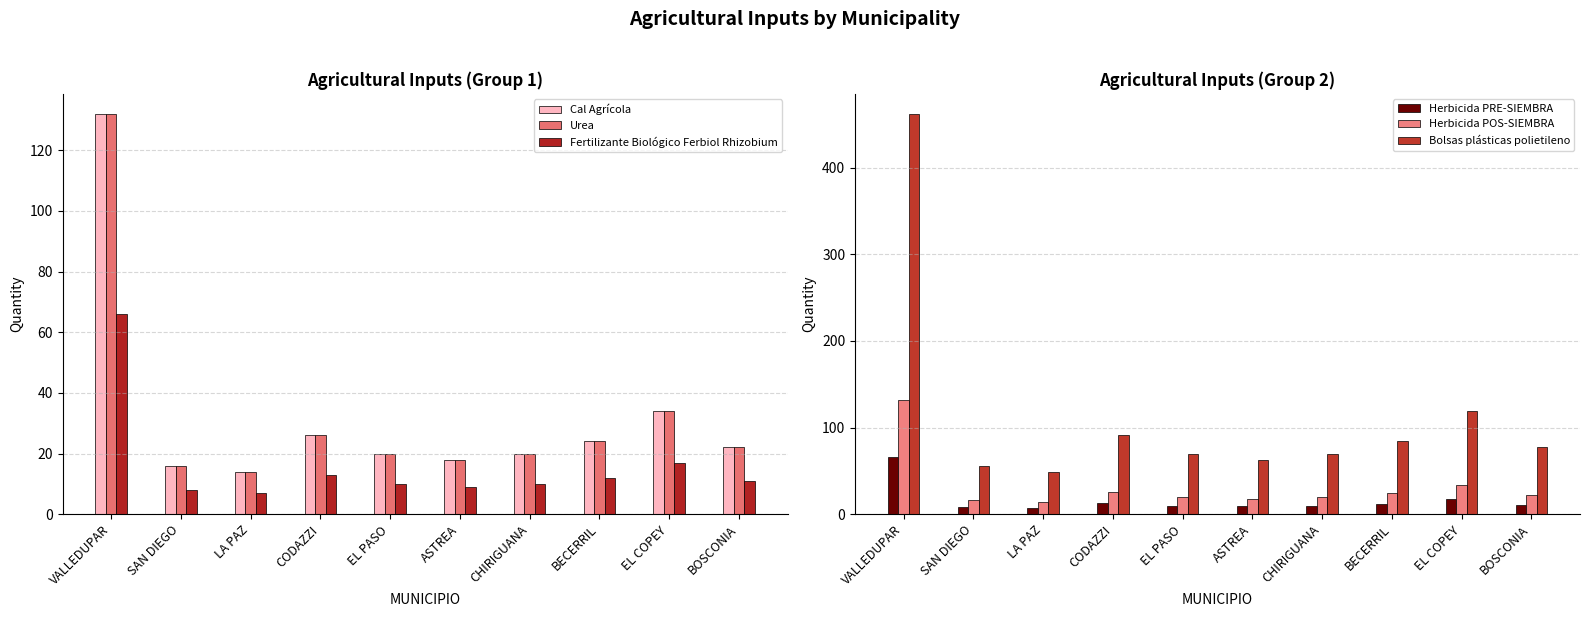

True or false: Cal Agrícola has a value of 9 at CHIRIGUANA.

False